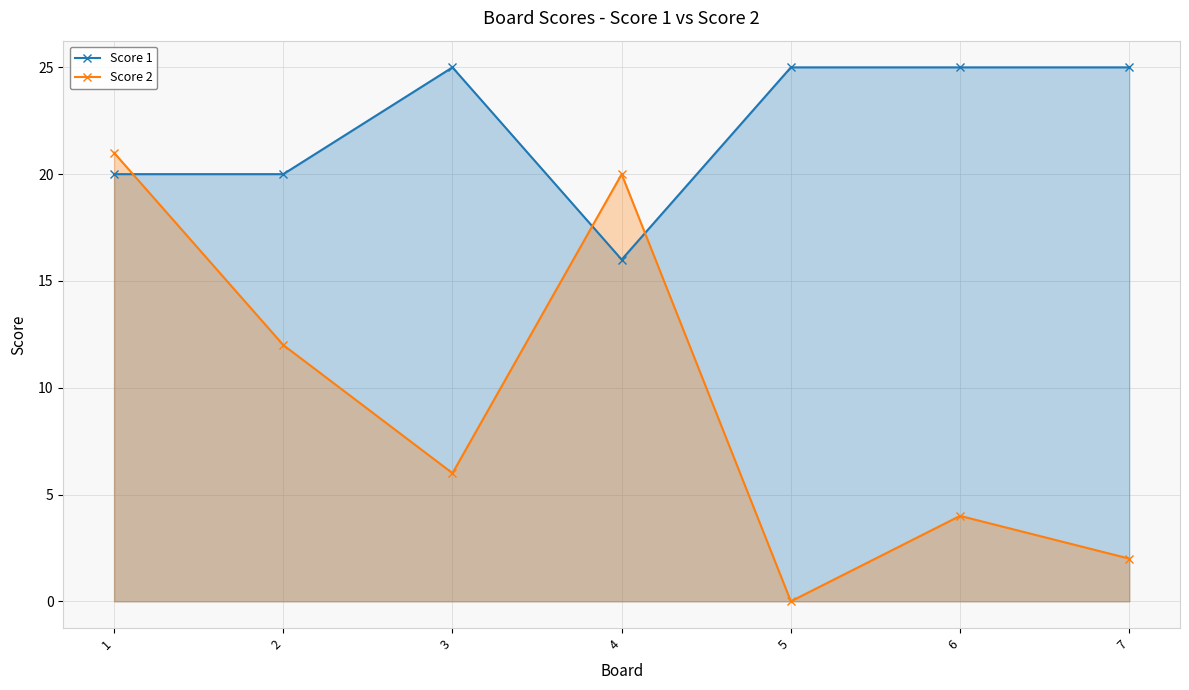

At which category does Score 2 reach its first local peak?

4